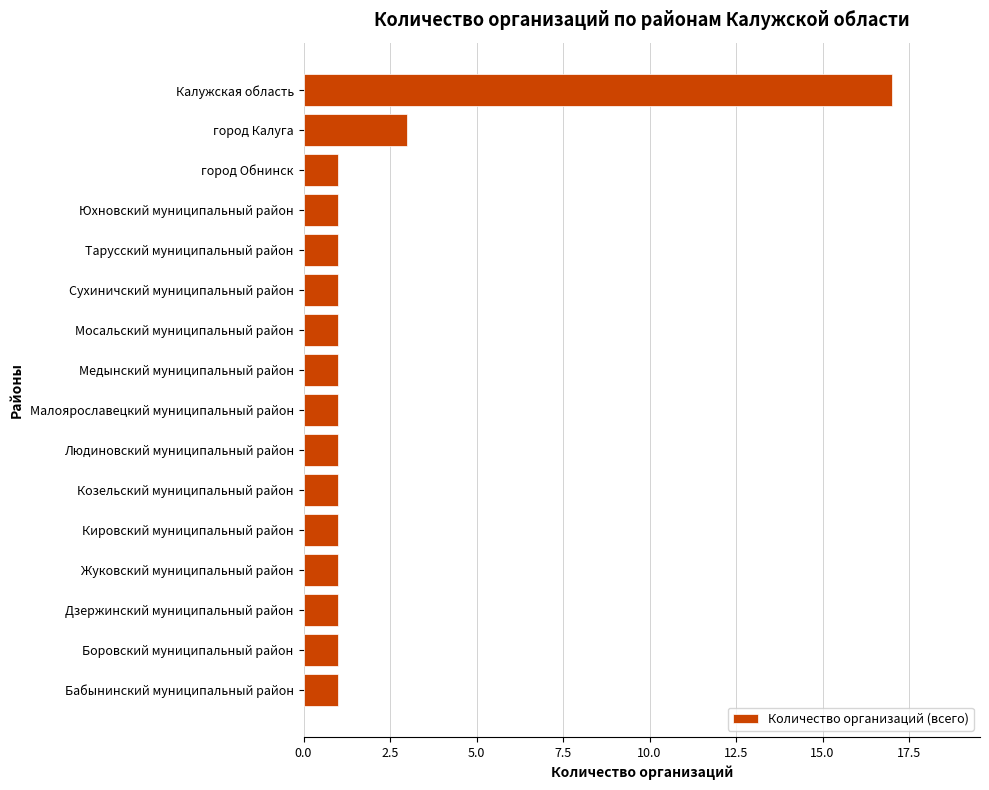

Reading top to bottom, transcribe all the data shown in this chart.

Калужская область=17	город Калуга=3	город Обнинск=1	Юхновский муниципальный район=1	Тарусский муниципальный район=1	Сухиничский муниципальный район=1	Мосальский муниципальный район=1	Медынский муниципальный район=1	Малоярославецкий муниципальный район=1	Людиновский муниципальный район=1	Козельский муниципальный район=1	Кировский муниципальный район=1	Жуковский муниципальный район=1	Дзержинский муниципальный район=1	Боровский муниципальный район=1	Бабынинский муниципальный район=1